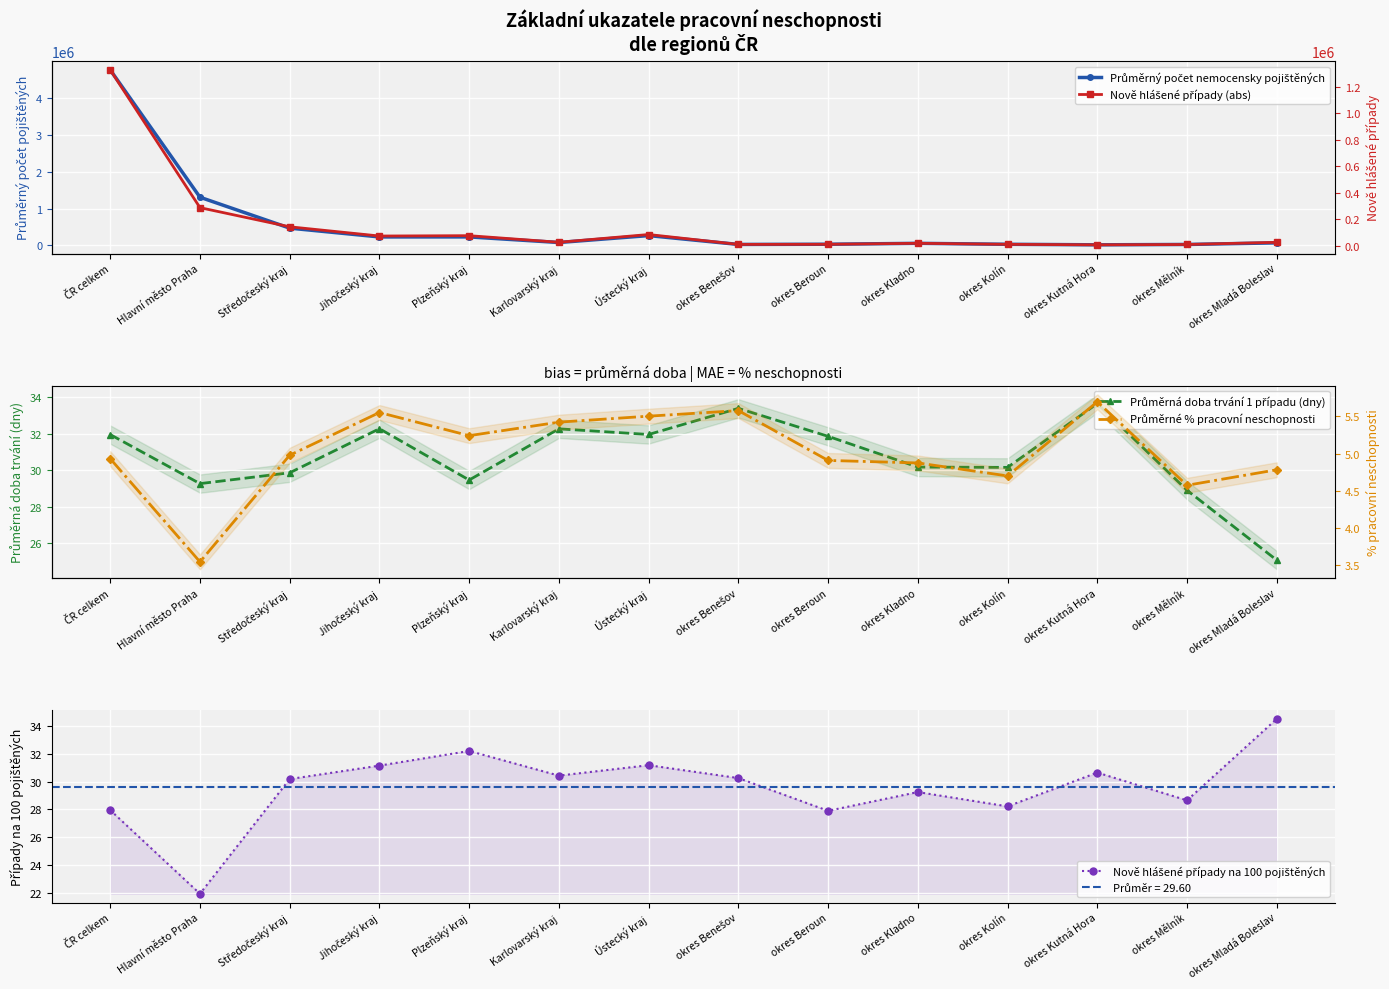

At how many categories does at least one series exceed 3711657?

1